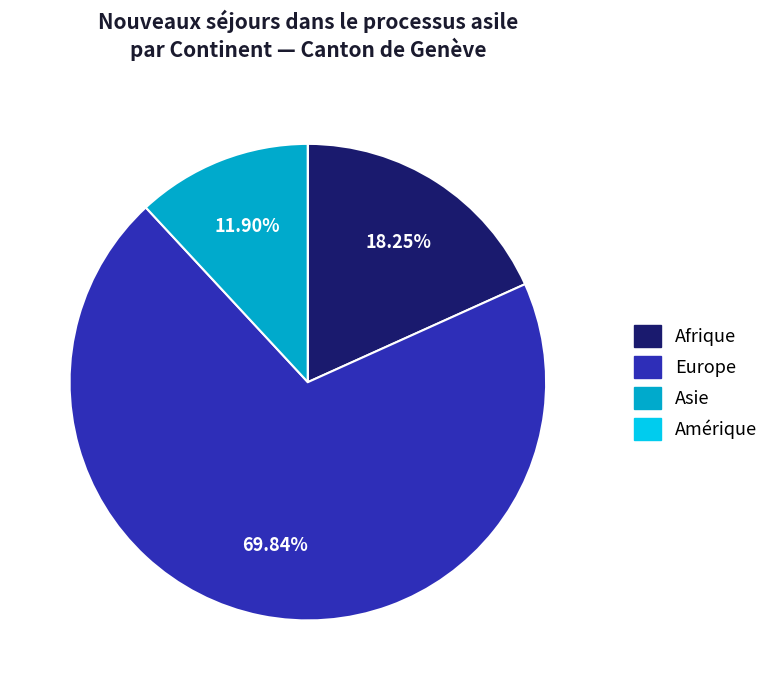

Is it true that Europe is 55% of the pie?

False